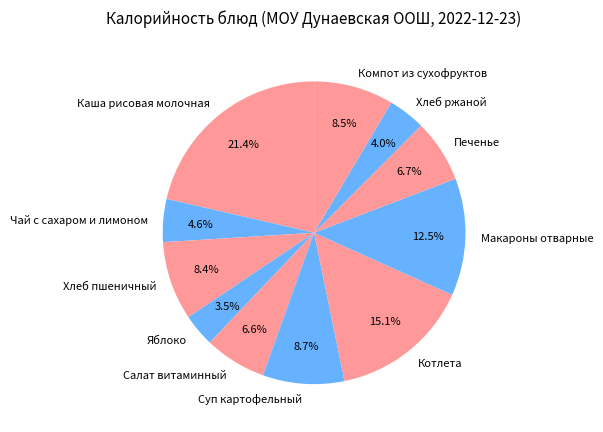

To the nearest percent, what is the difference between the largest and smallest slice percentages?

18%